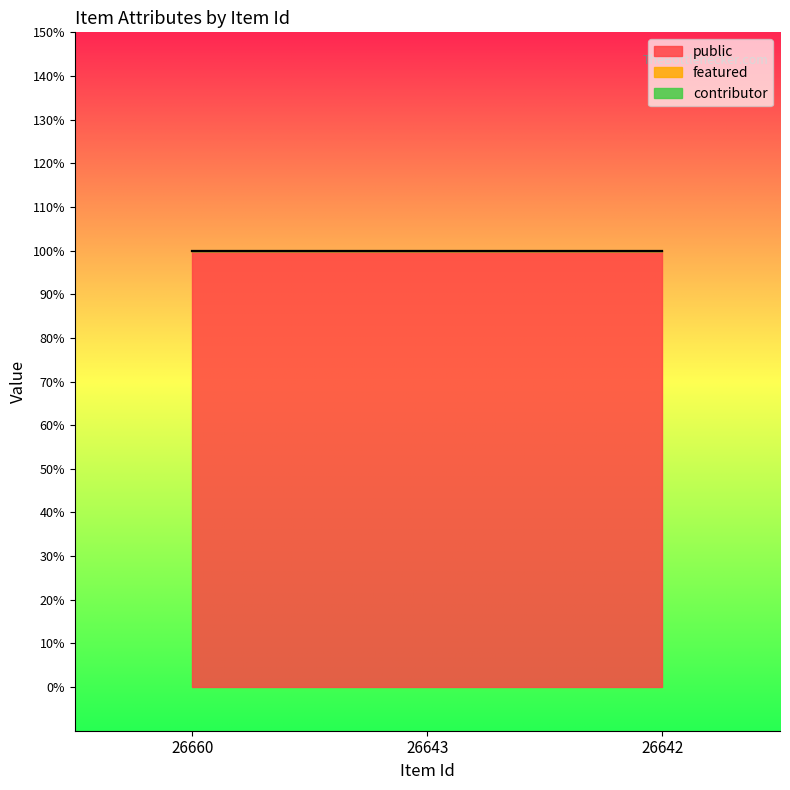

What is the approximate value of public at 26642?

1